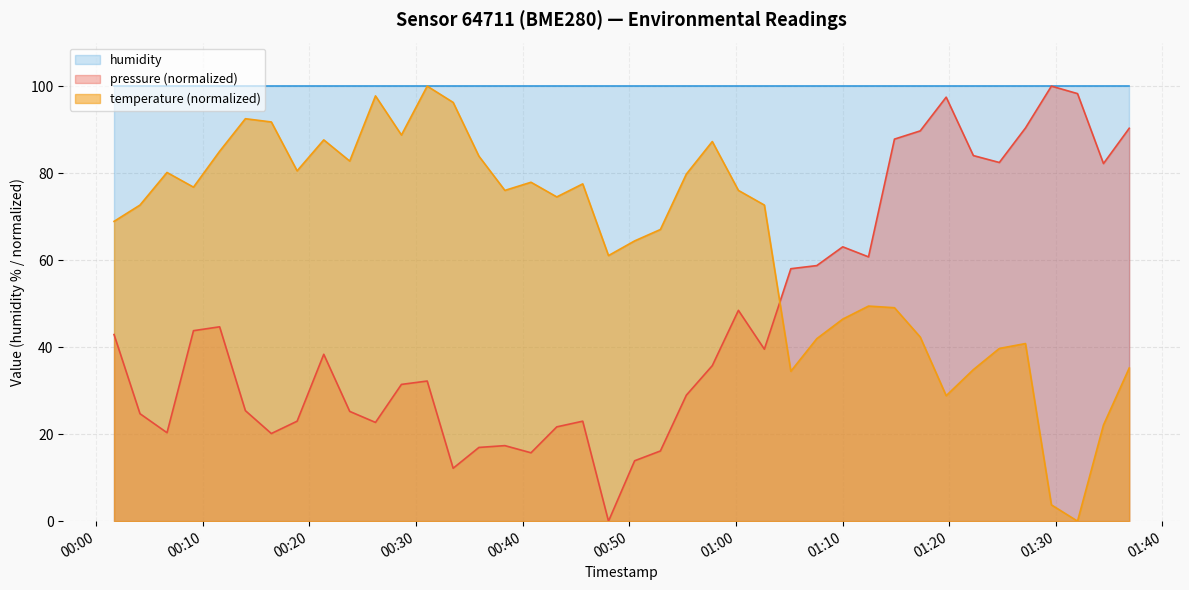

How many values in the pressure series exceed 38?

20